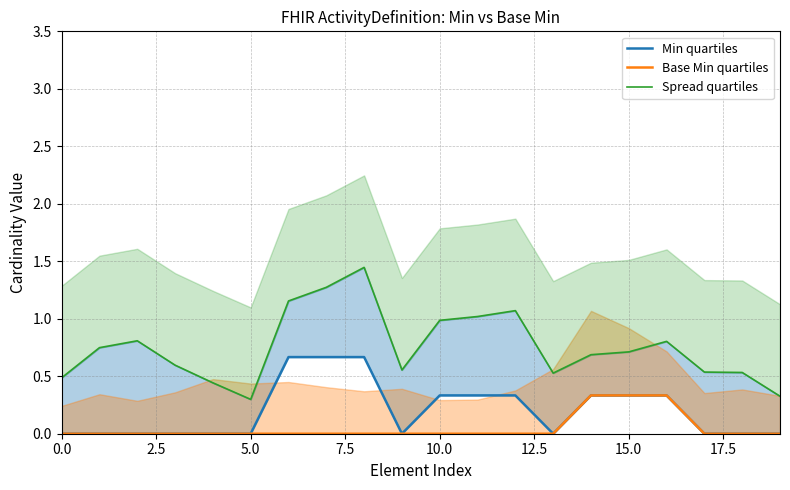

True or false: Min quartiles and Spread quartiles intersect in this chart.

False